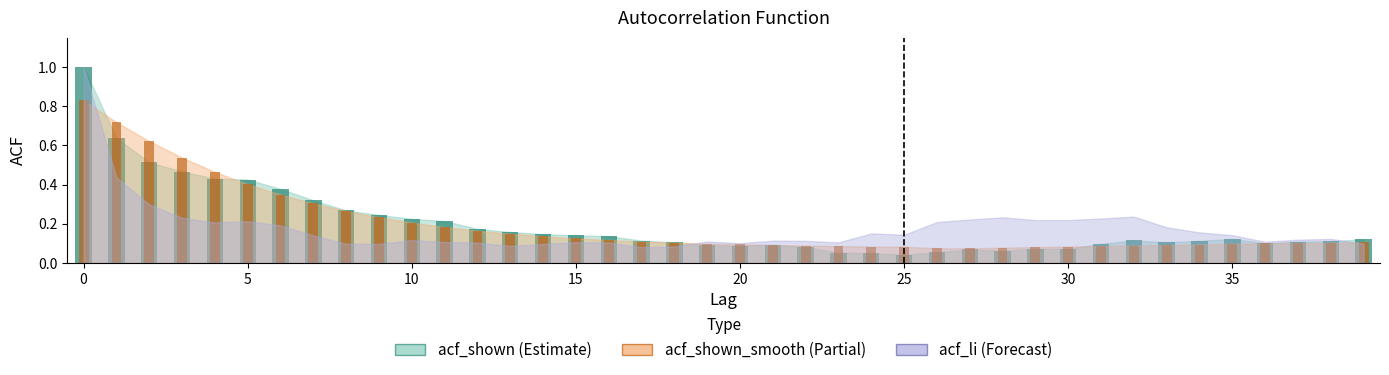

What is the value of the acf_shown_smooth bar at the 31st from the left?

0.1